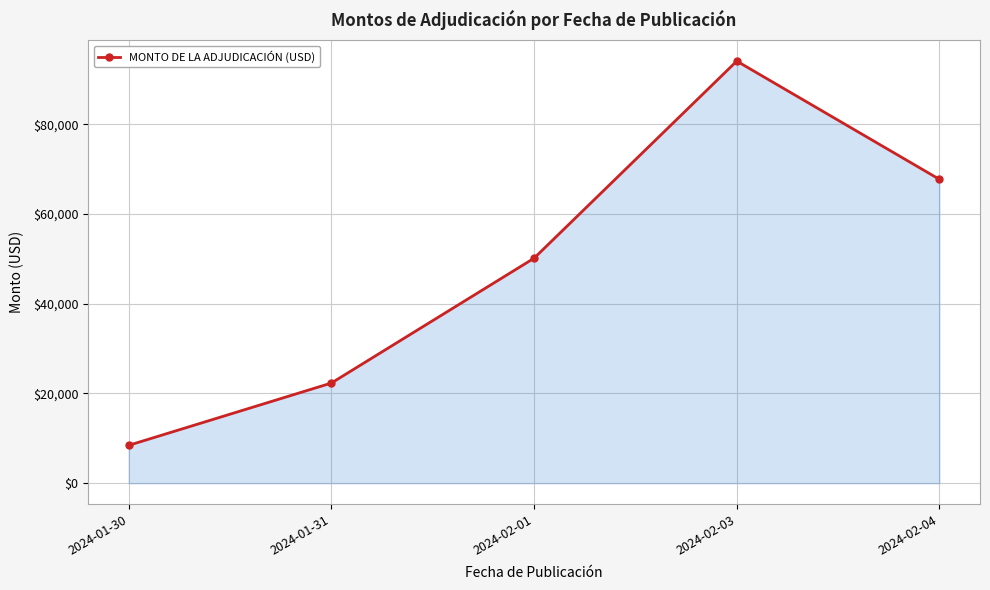

Rank the categories by value from lowest to highest.

2024-01-30, 2024-01-31, 2024-02-01, 2024-02-04, 2024-02-03